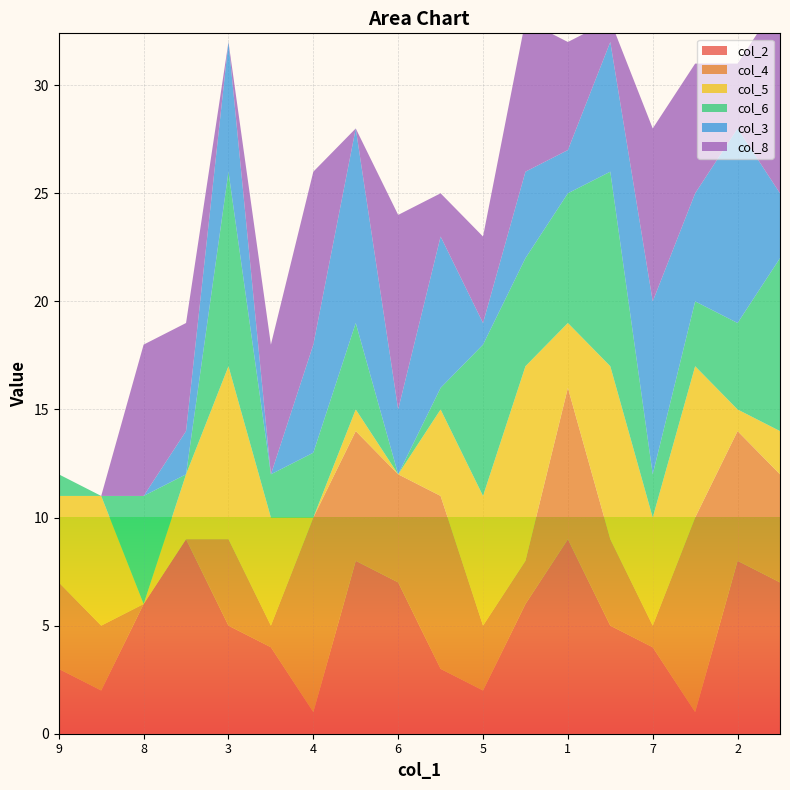

Reading left to right, what are all the values shown in this chart?

col_2: 3	2	6	9	5	4	1	8	7	3	2	6	9	5	4	1	8	7
col_4: 4	3	0	0	4	1	9	6	5	8	3	2	7	4	1	9	6	5
col_5: 4	6	0	3	8	5	0	1	0	4	6	9	3	8	5	7	1	2
col_6: 1	0	5	0	9	2	3	4	0	1	7	5	6	9	2	3	4	8
col_3: 0	0	0	2	6	0	5	9	3	7	1	4	2	6	8	5	9	3
col_8: 0	0	7	5	0	6	8	0	9	2	4	7	5	1	8	6	3	9